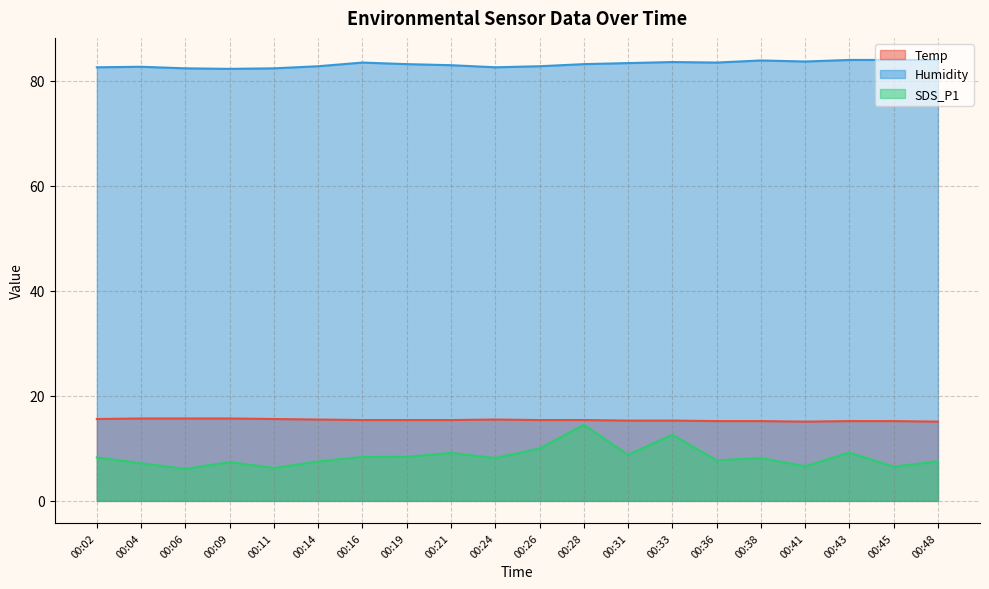

What is the difference between the maximum and minimum values in the Temp series?

0.6